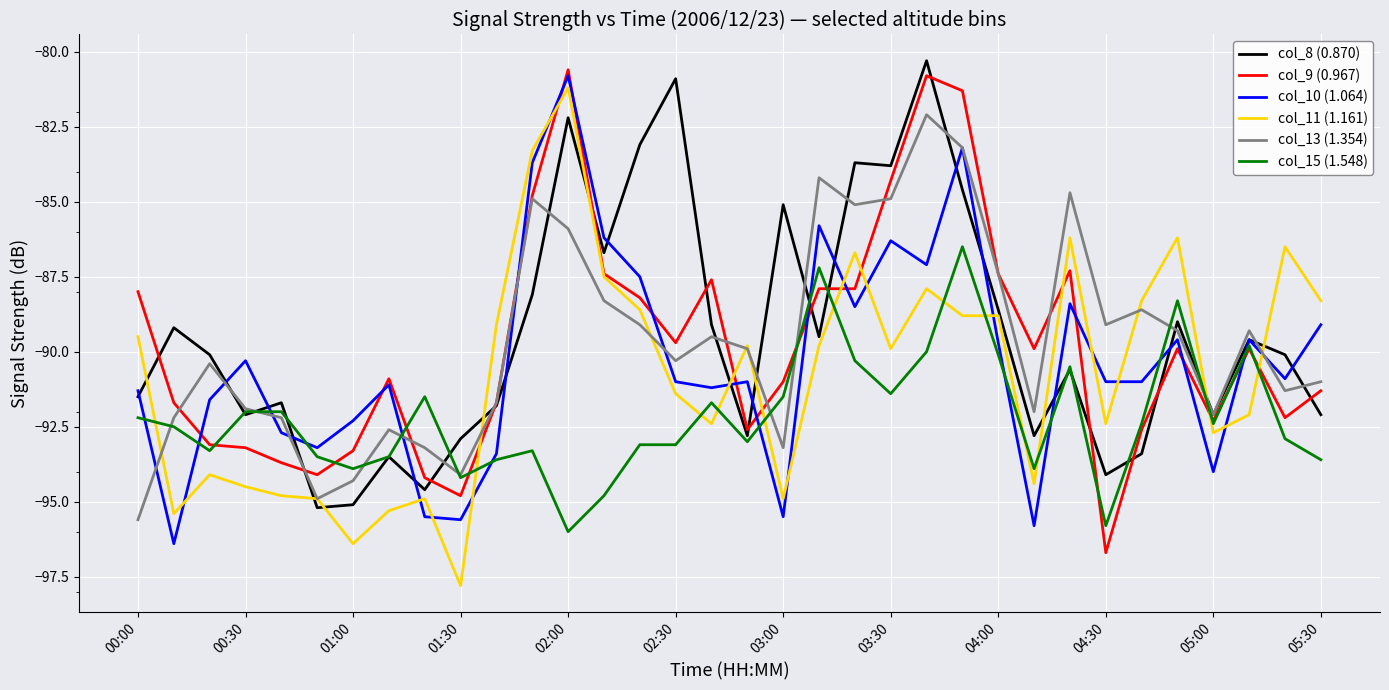

At how many categories does at least one series exceed -89?

19